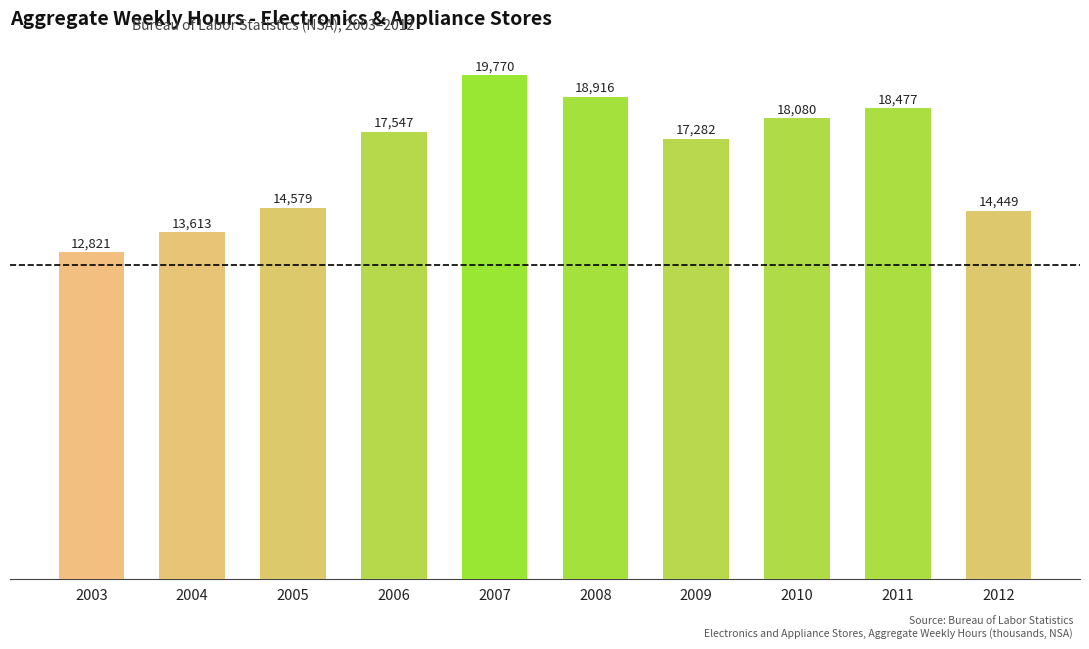

At which label does the data first exceed 17546?

2006